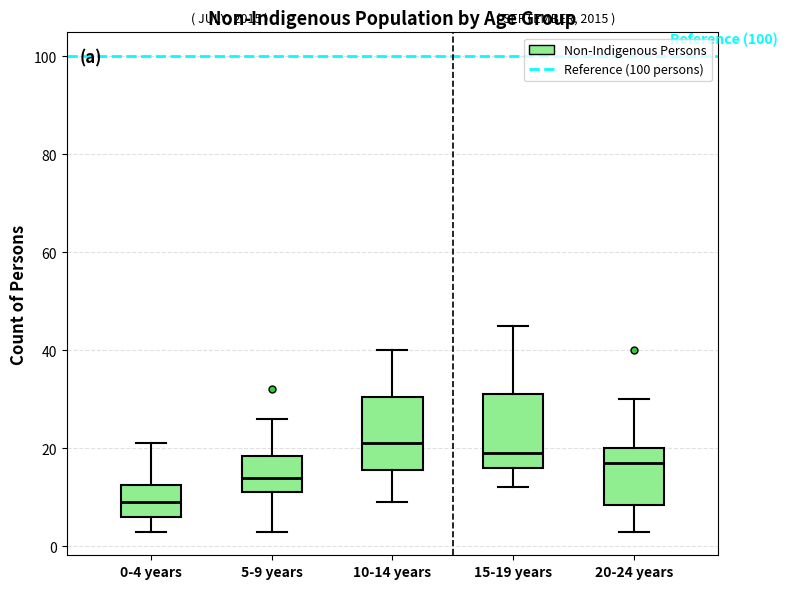

Reading left to right, read every box against the y-axis: the position of its median line, the range the box covers, and the ends of its whiskers. The values are not printed on the chart, so give them approximately, as read against the axis.

0-4 years: median 10, box 6 to 12, whiskers 4 to 22
5-9 years: median 14, box 12 to 18, whiskers 4 to 26
10-14 years: median 22, box 16 to 30, whiskers 10 to 40
15-19 years: median 20, box 16 to 32, whiskers 12 to 46
20-24 years: median 18, box 8 to 20, whiskers 4 to 30